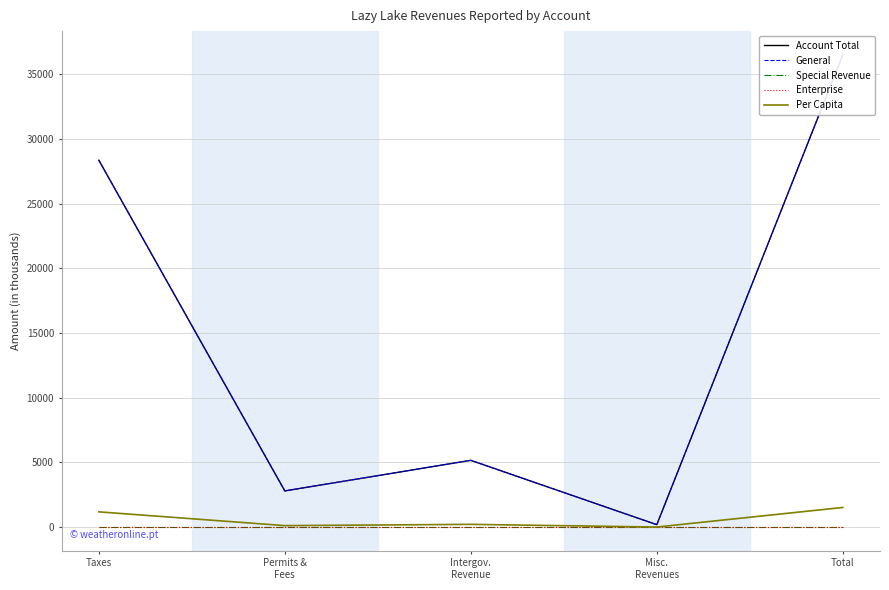

Between Misc.
Revenues and Total, which series saw the biggest shift?

Account Total